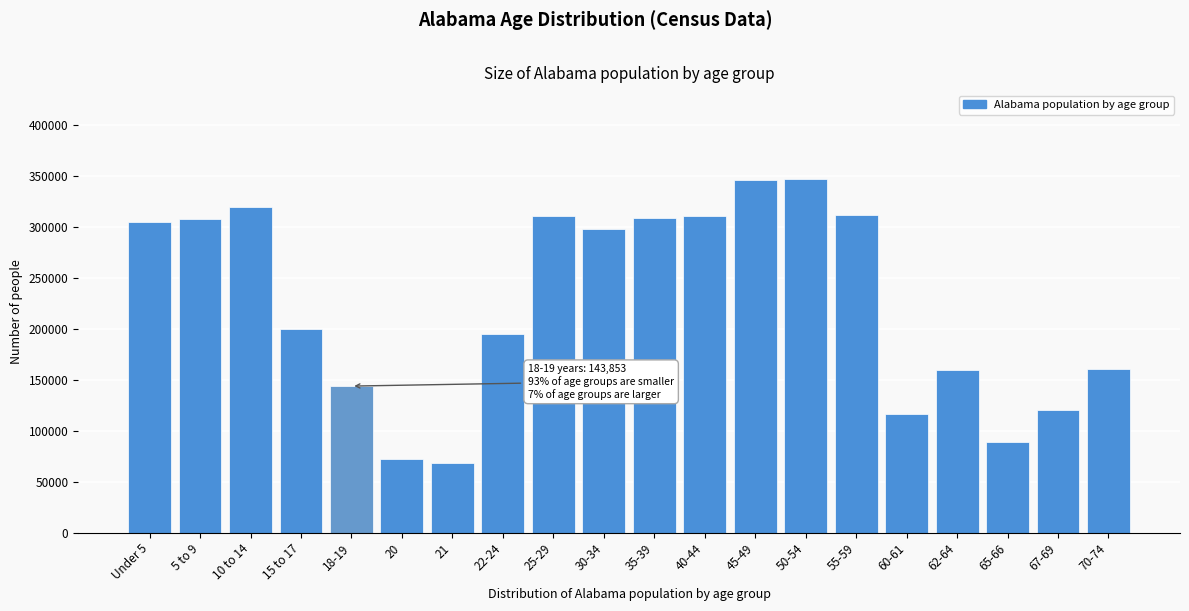

Between 22-24 and 50-54, which is larger?

50-54